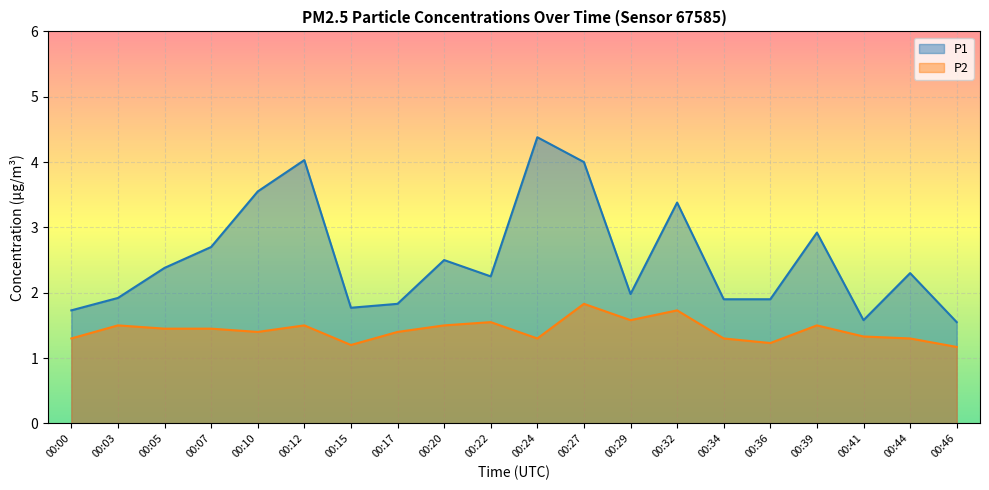

What is the sum of all P1 values?

50.5